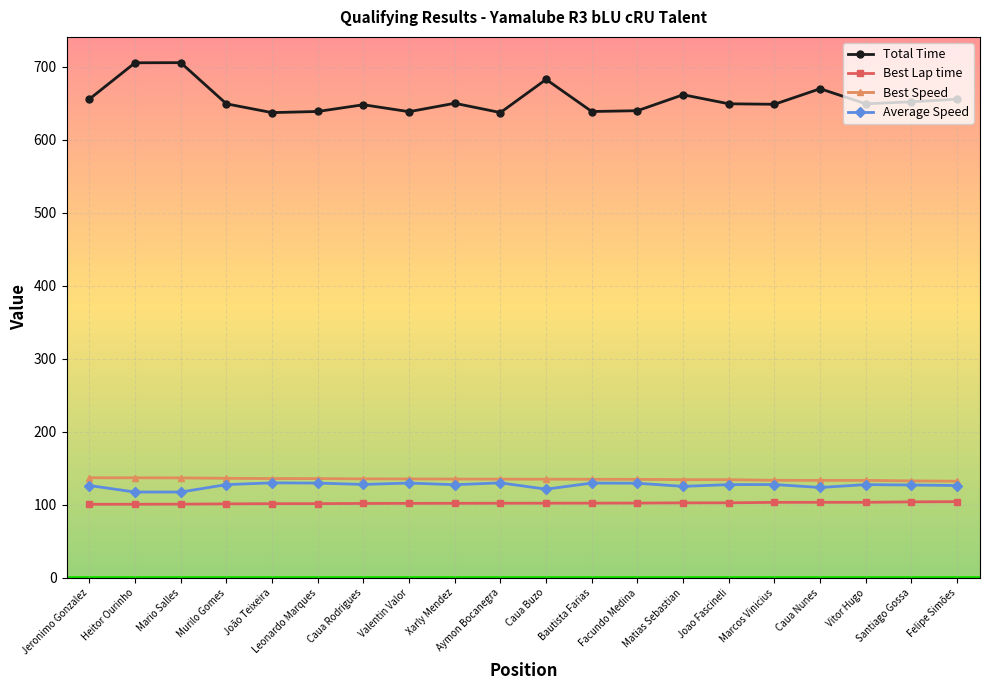

What is the label of the 18th point from the left?

Vitor Hugo